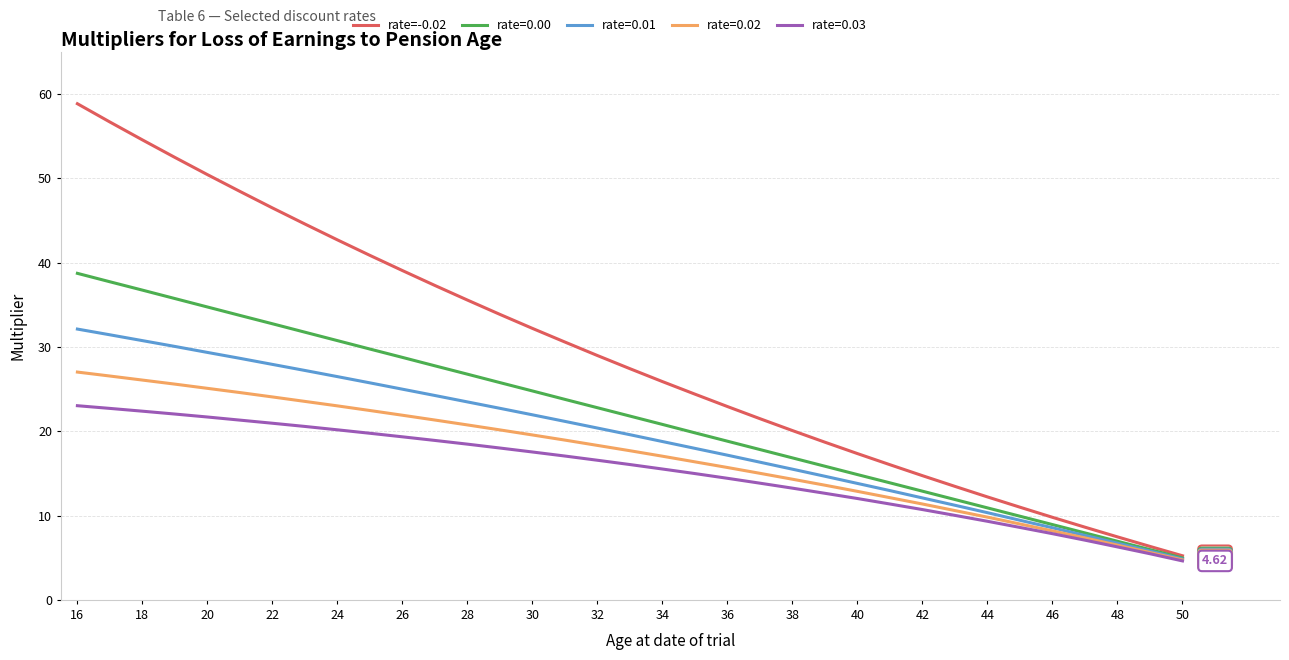

Which series has the largest range (max minus min)?

rate=-0.02